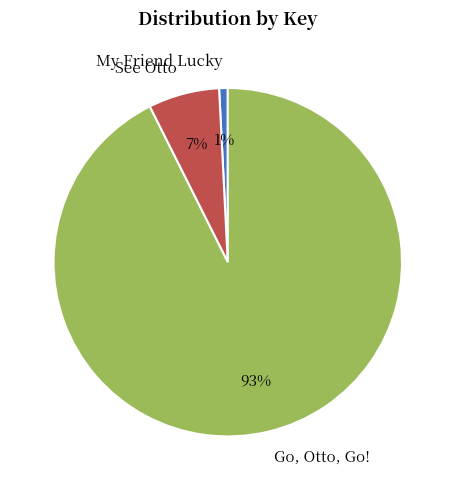

Is there a majority slice in this chart?

Yes